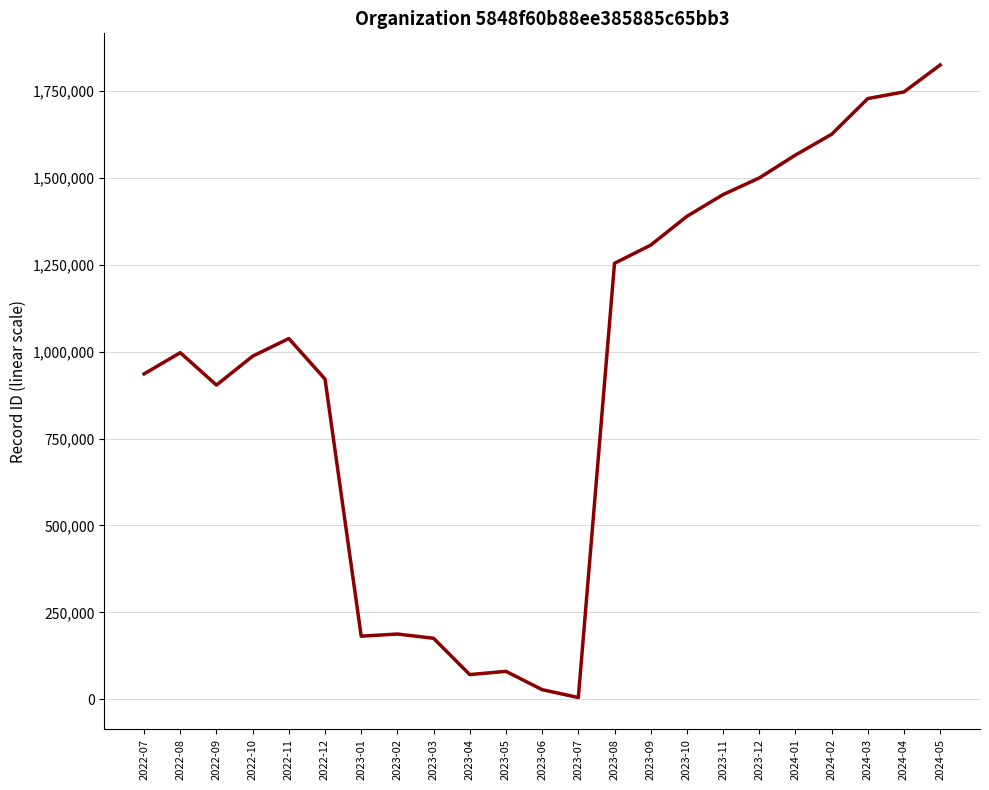

What is the change in value from 2023-08 to 2023-10?

+135009